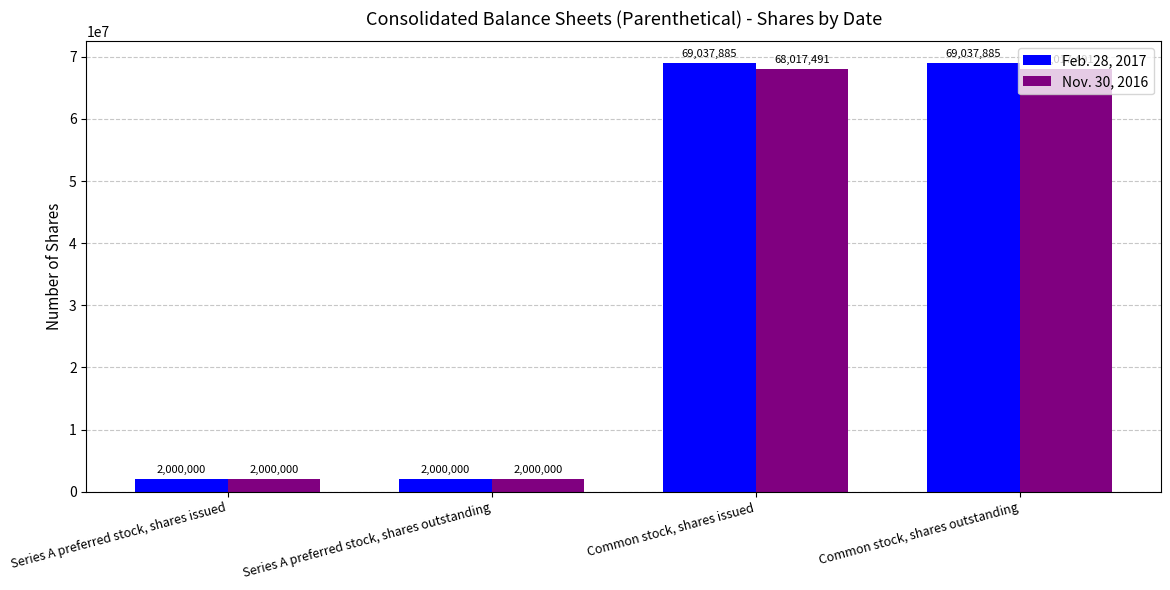

What is the value of the Nov. 30, 2016 bar at the 4th from the left?

68017491